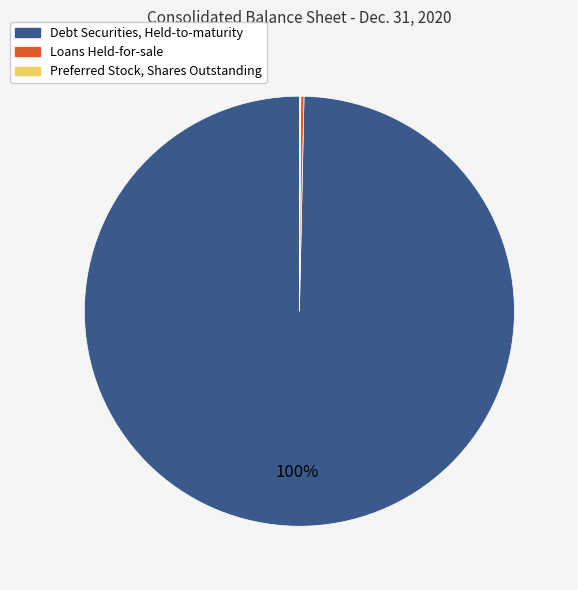

To the nearest percent, what portion does Debt Securities, Held-to-maturity represent?

100%